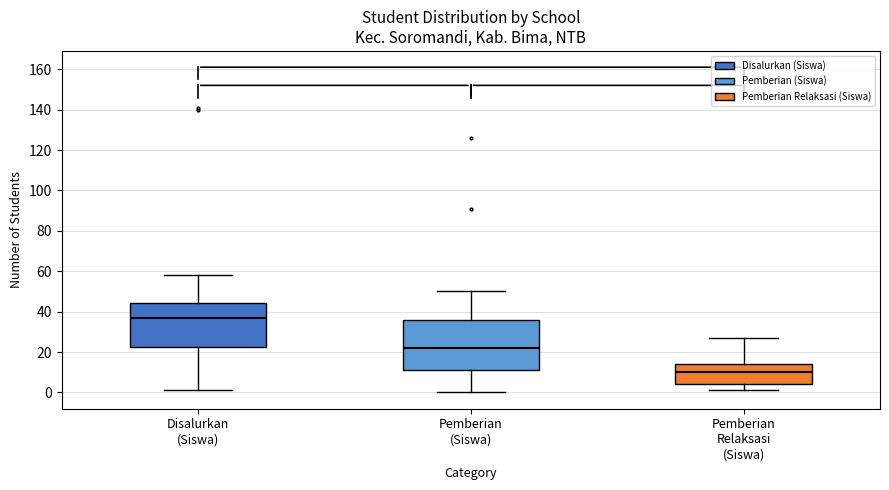

Which box is the tallest, from its lower edge to its upper edge?

Pemberian (Siswa)